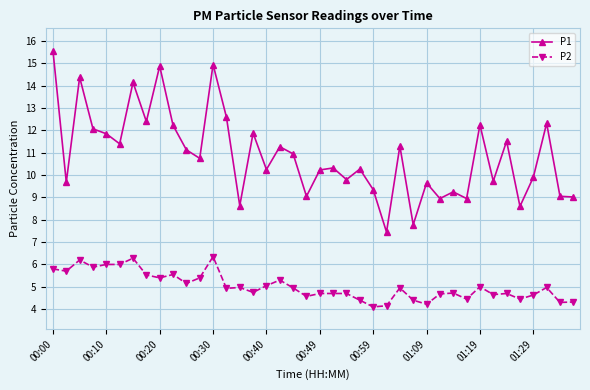

Which series has the largest total across all categories?

P1